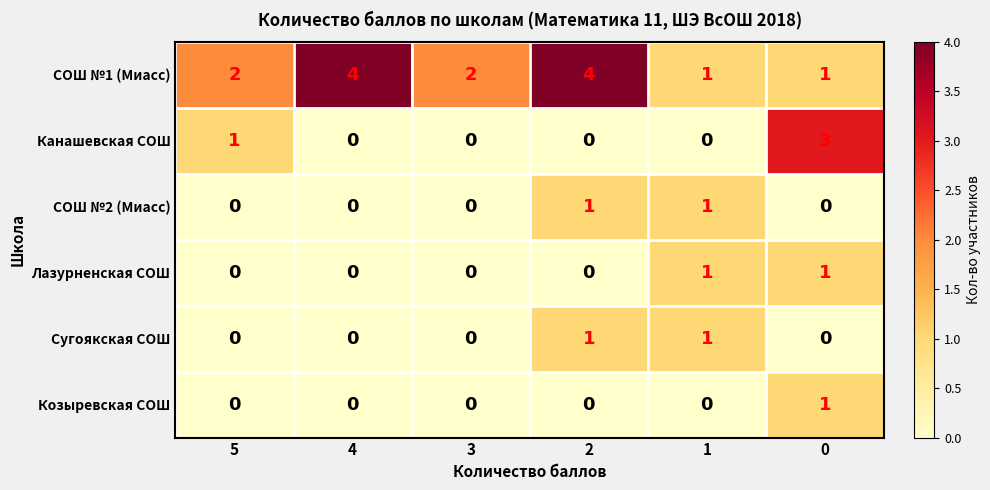

How many Сугоякская СОШ values are between 0 and 1?

6